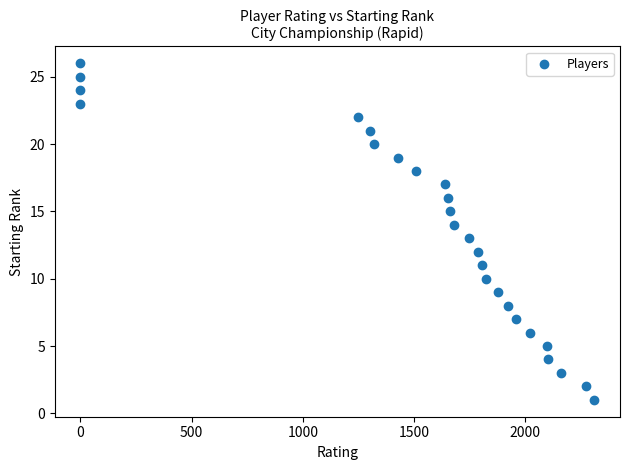

What is the range of X values (max minus min)?

2311